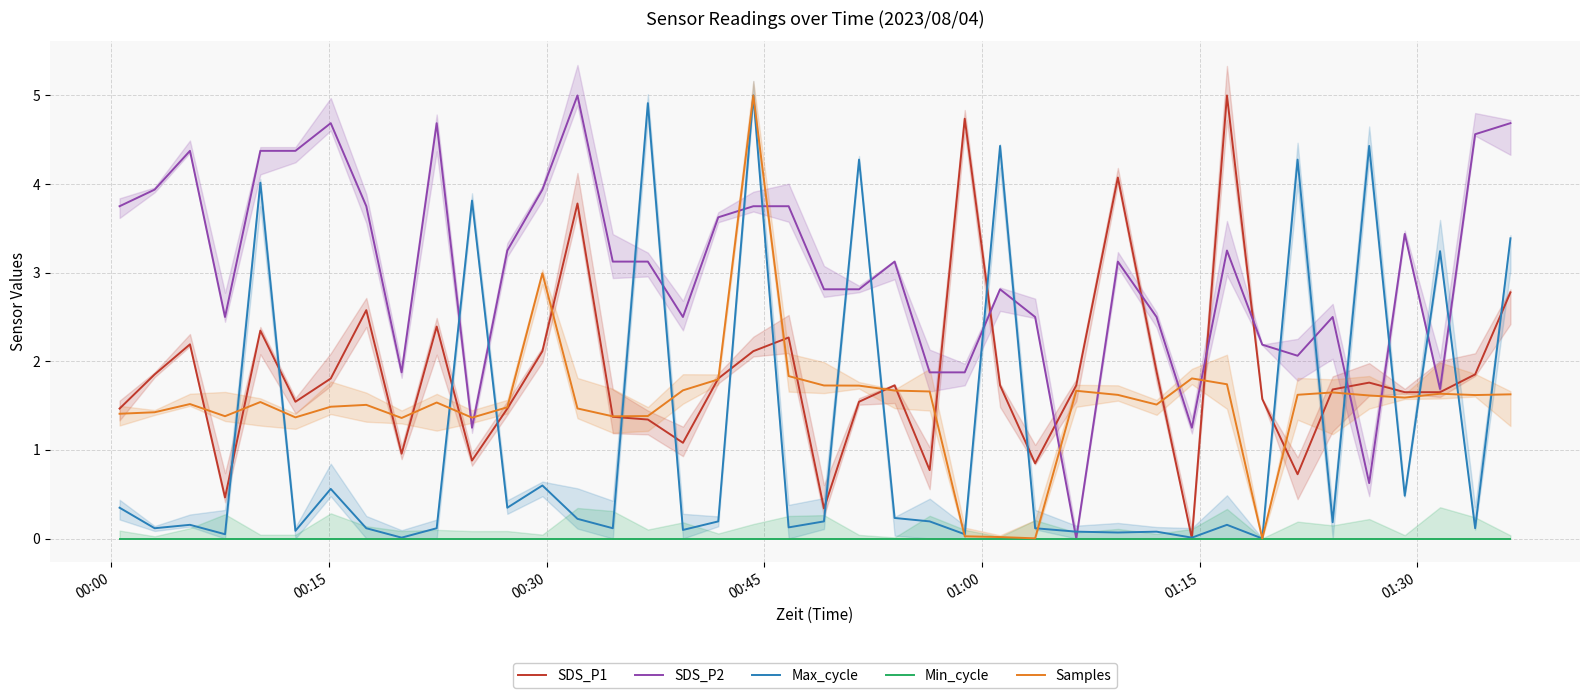

How many lines are shown in the chart?

5